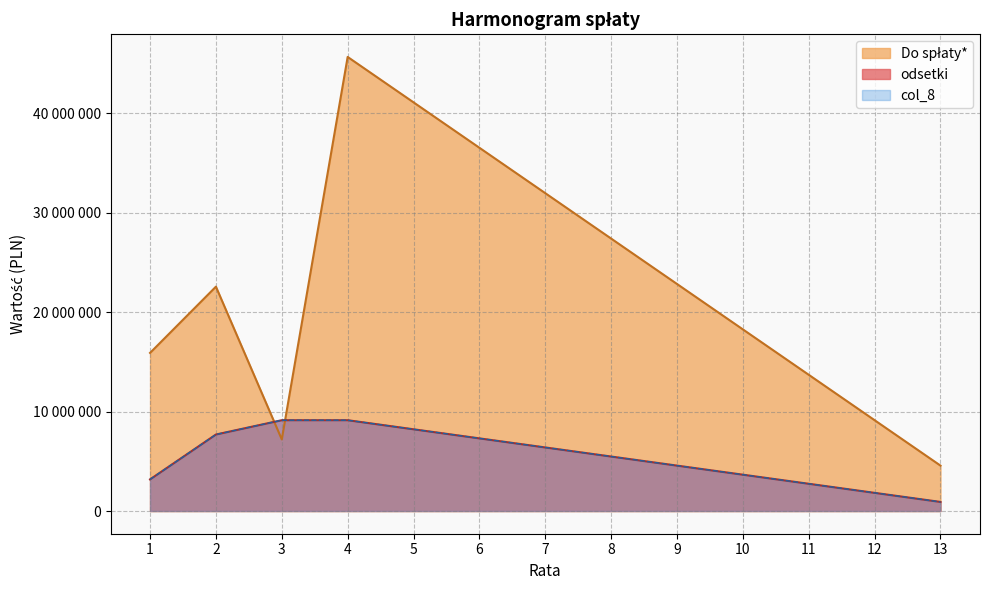

Between 1 and 6, which is larger?

6